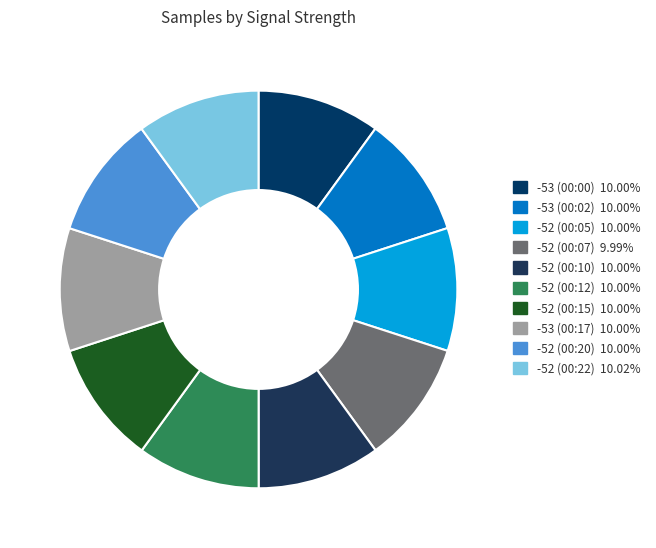

Combined, what portion of the pie is -52 (00:05) and -53 (00:17)?

20.0%